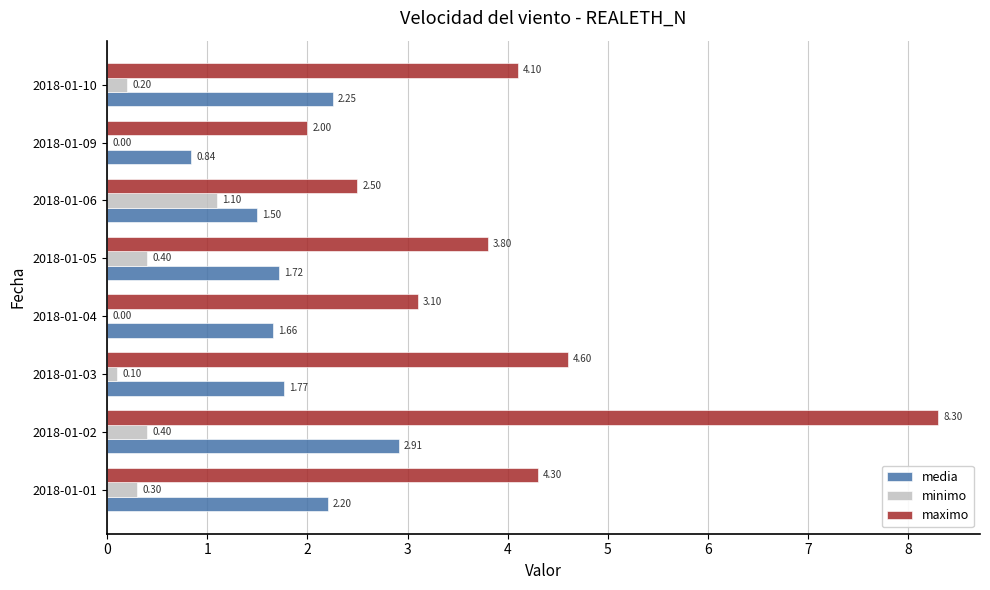

What is the sum of all media values?

14.8